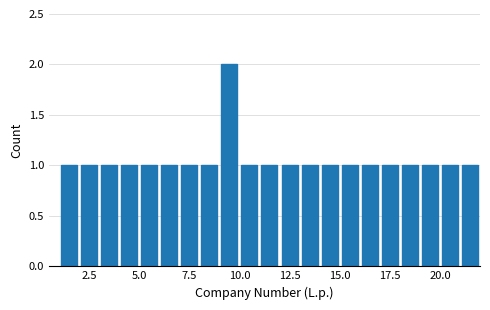

Around what value on the x-axis is the tallest bar? Give the approximate position of its centre, as read against the axis.

9.5